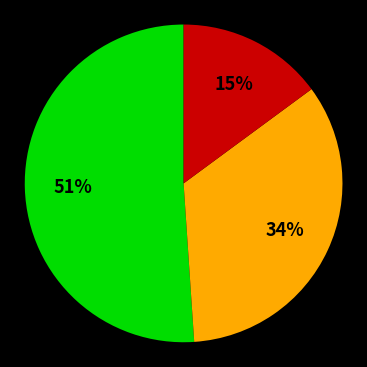

To the nearest percent, what is the difference between the largest and smallest slice percentages?

36%